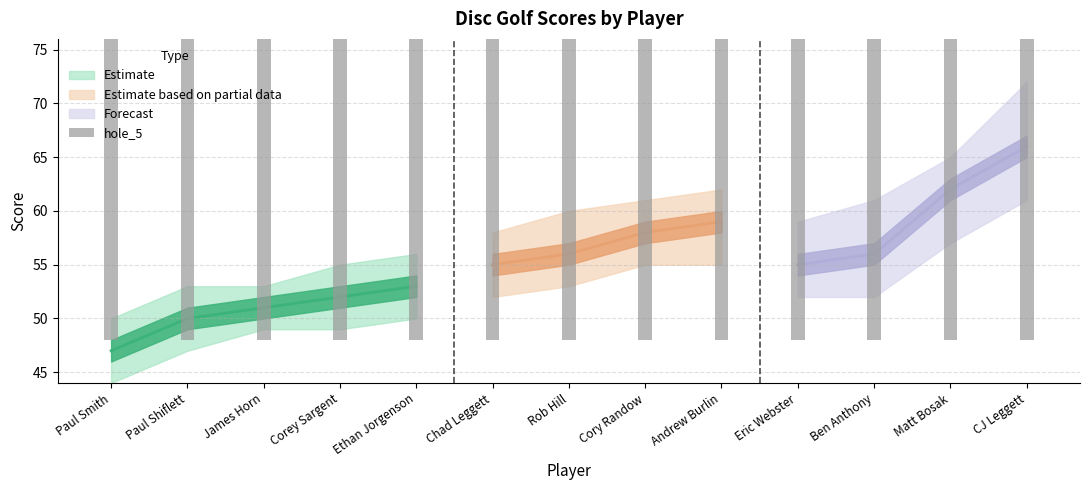

List the labels in order of hole_5 value, smallest first.

Paul Smith, Paul Shiflett, James Horn, Corey Sargent, Chad Leggett, Ethan Jorgenson, Rob Hill, Andrew Burlin, Eric Webster, Ben Anthony, CJ Leggett, Cory Randow, Matt Bosak